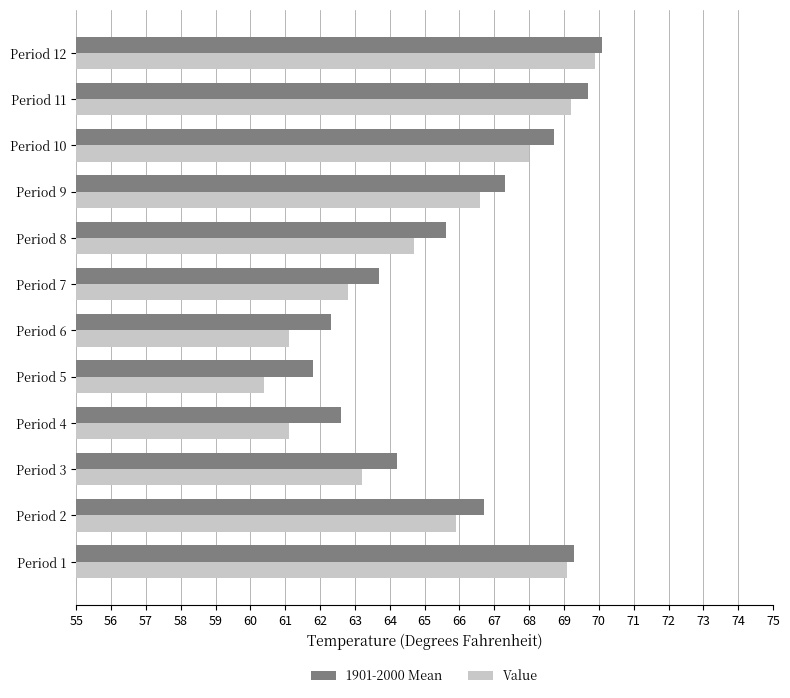

At how many categories does at least one series exceed 67?

5